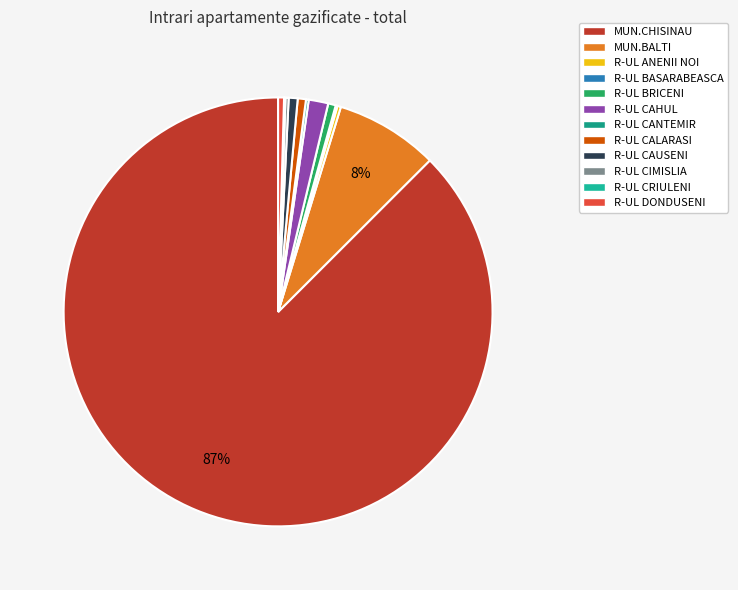

To the nearest percent, what is the difference between the largest and smallest slice percentages?

87%